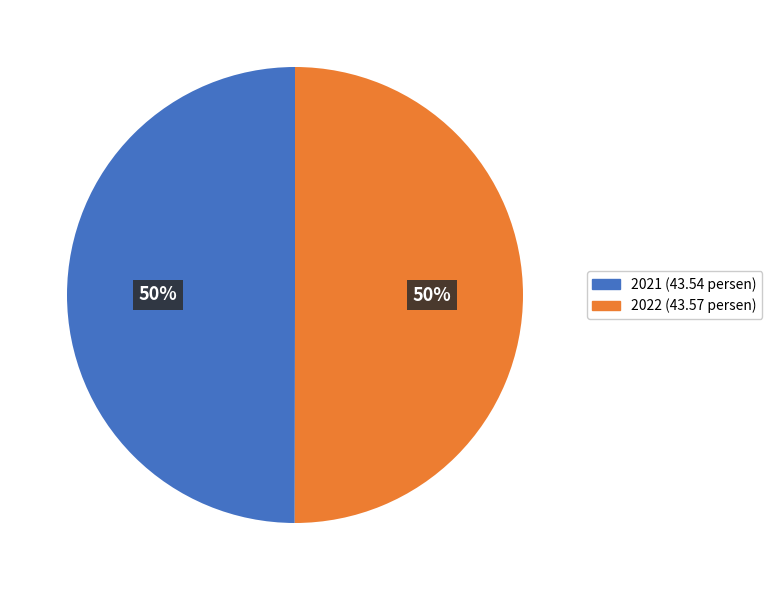

Combined, do 2022 (43.57 persen) and 2021 (43.54 persen) account for over 50%?

Yes